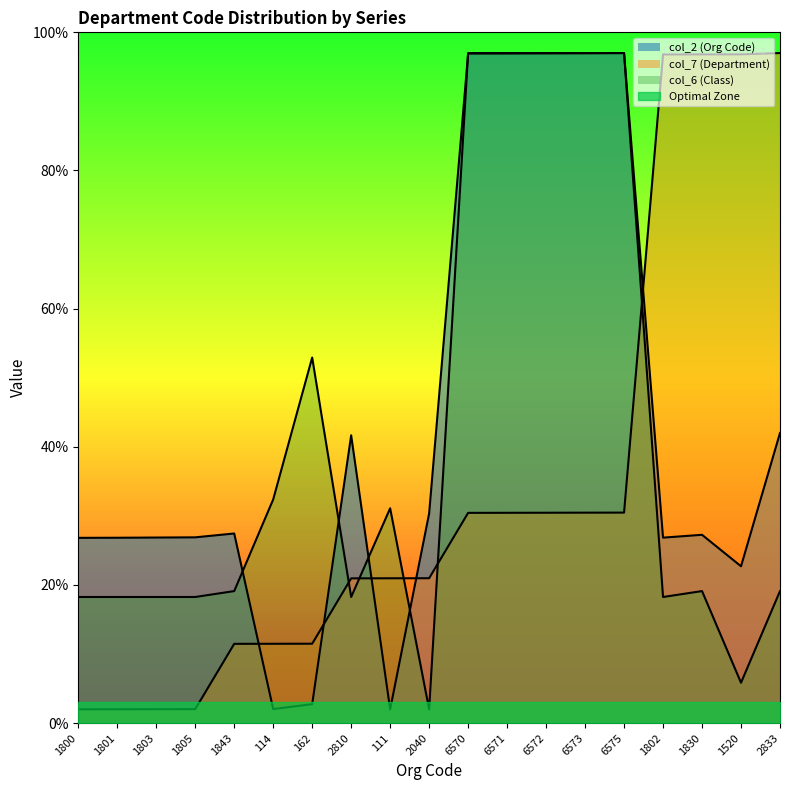

What is the maximum value shown in the chart?

97.0